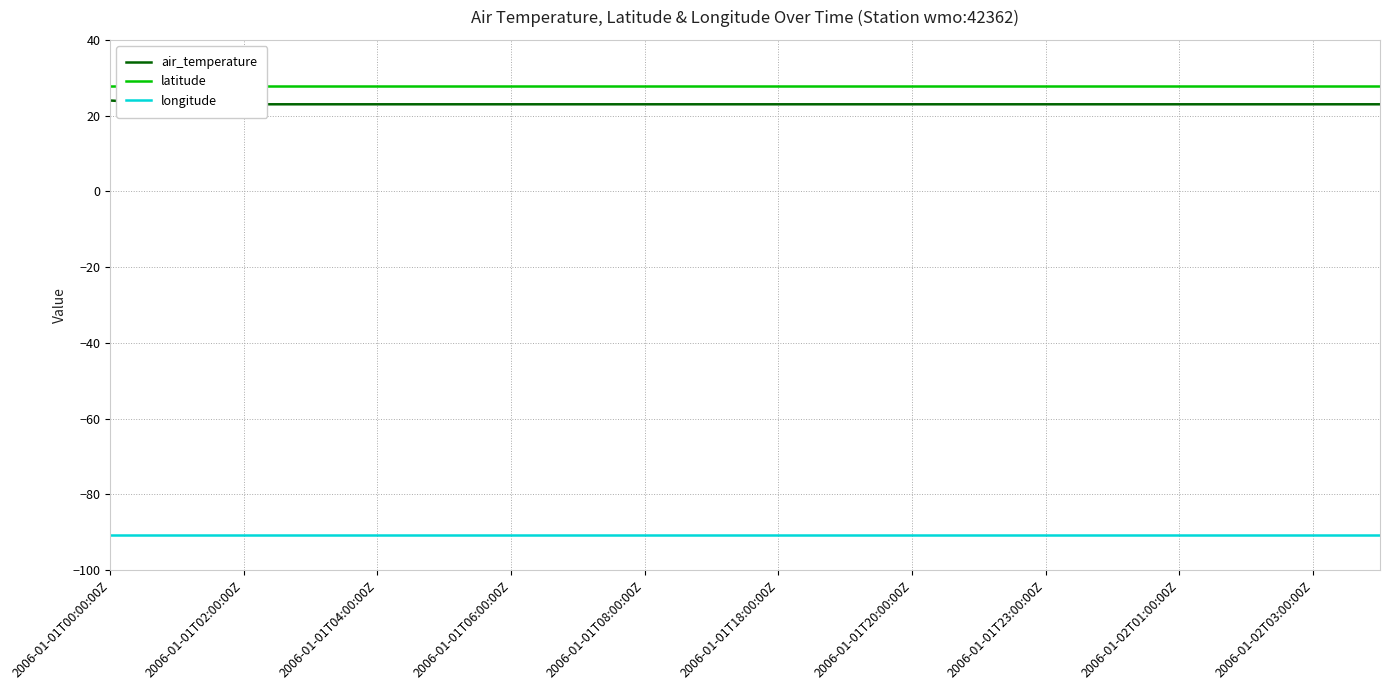

What is the total value across all series at 2006-01-01T23:00:00Z?

-39.9